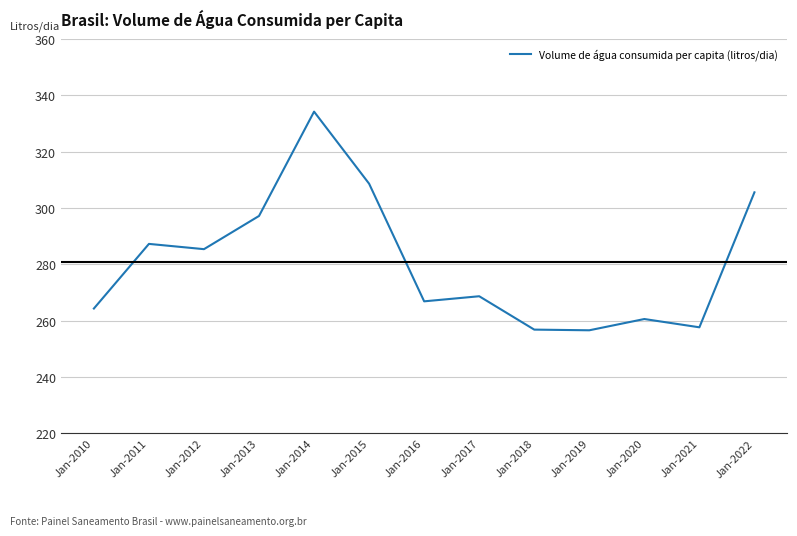

What is the difference between the values at Jan-2012 and Jan-2017?

16.7